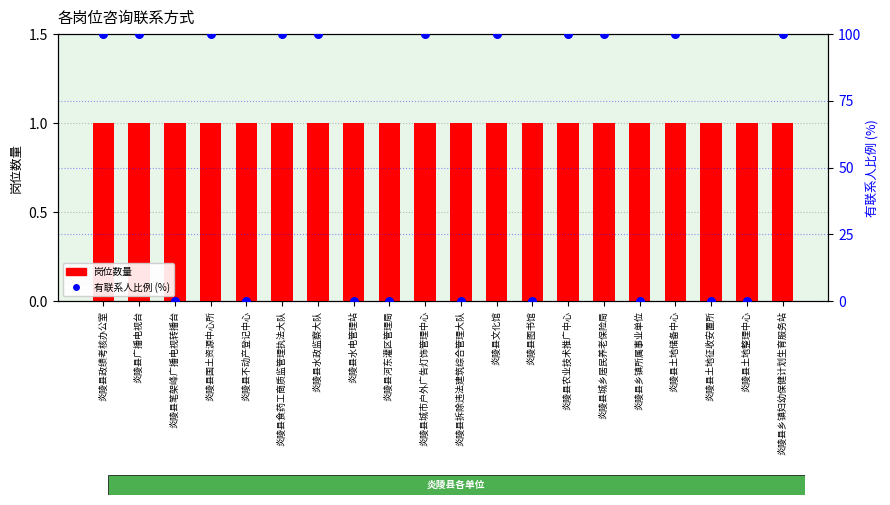

Which series has the largest Y range (max minus min)?

有联系人比例 (%)